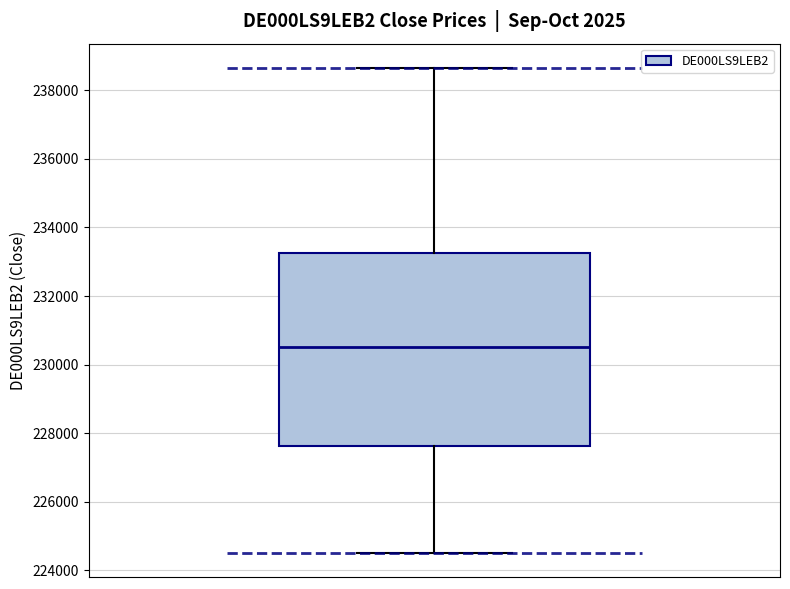

Read this box plot against the y-axis: the position of the median line, the range covered by the box, and the ends of both whiskers. The values are not printed on the chart, so give them approximately, as read against the axis.

median 230600, box 227600 to 233200, whiskers 224600 to 238600